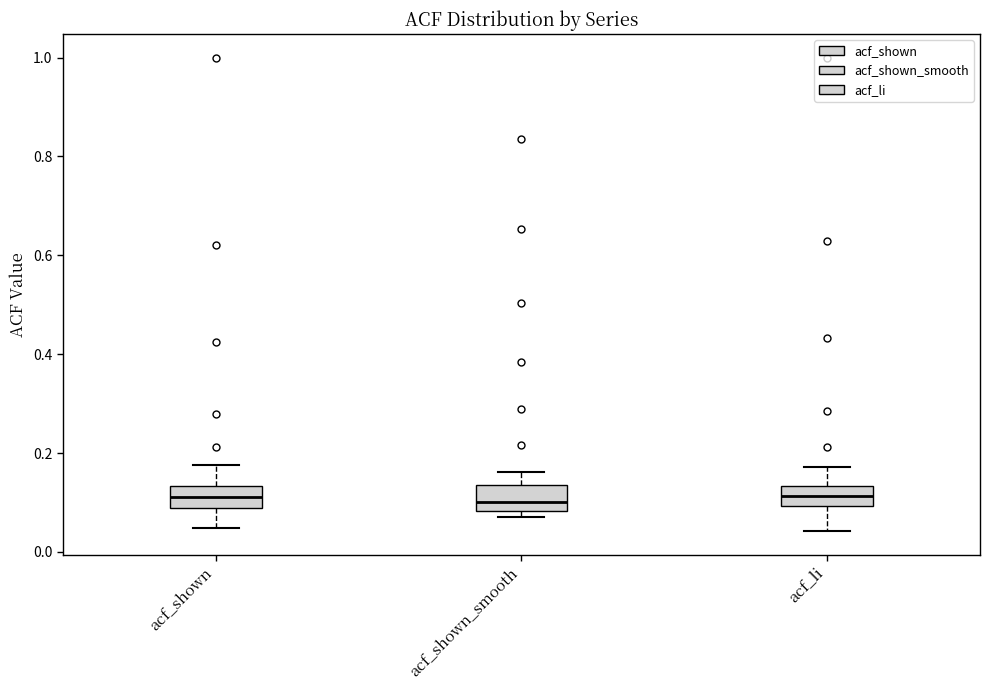

Reading left to right, read every box against the y-axis: the position of its median line, the range the box covers, and the ends of its whiskers. The values are not printed on the chart, so give them approximately, as read against the axis.

acf_shown: median 0.12, box 0.08 to 0.14, whiskers 0.04 to 0.18
acf_shown_smooth: median 0.10, box 0.08 to 0.14, whiskers 0.08 (just below the box's lower edge) to 0.16
acf_li: median 0.12, box 0.10 to 0.14, whiskers 0.04 to 0.18